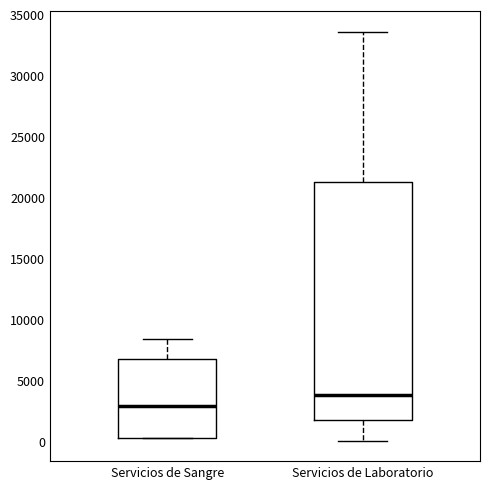

Reading left to right, read every box against the y-axis: the position of its median line, the range the box covers, and the ends of its whiskers. The values are not printed on the chart, so give them approximately, as read against the axis.

Servicios de Sangre: median 3000, box 500 to 7000, whiskers 500 to 8500
Servicios de Laboratorio: median 4000, box 2000 to 21500, whiskers 0 to 33500